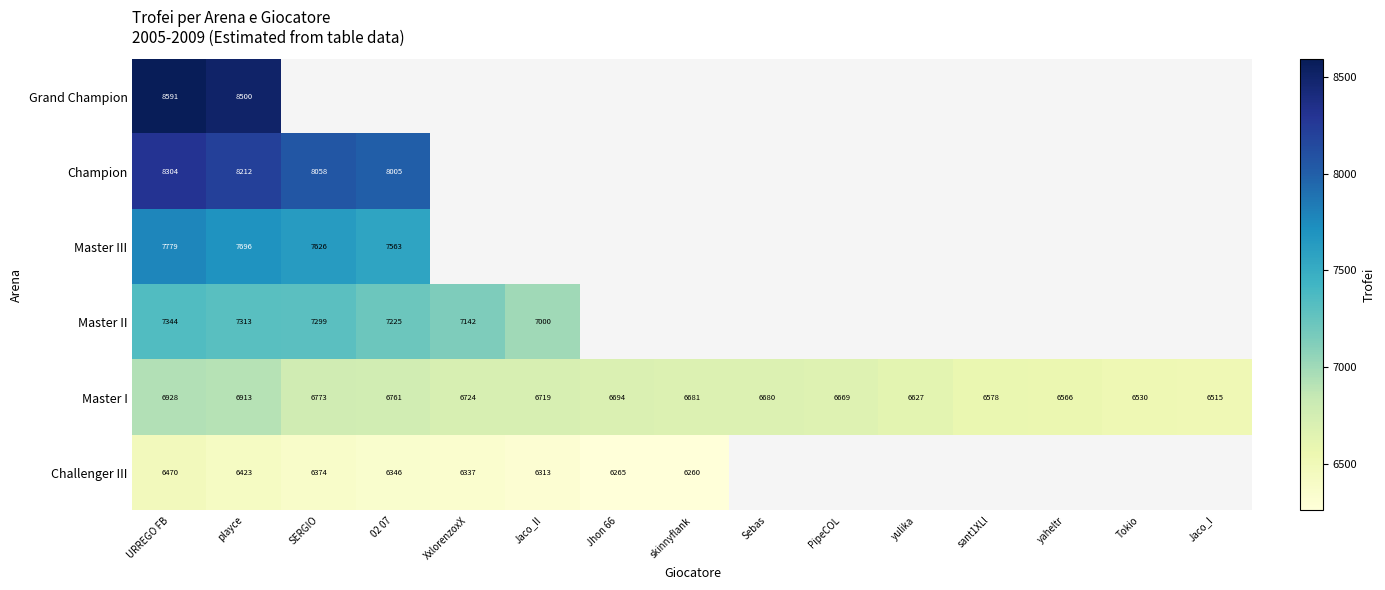

What is the sum of the Master I values at Jhon 66 and SERGIO?

13467